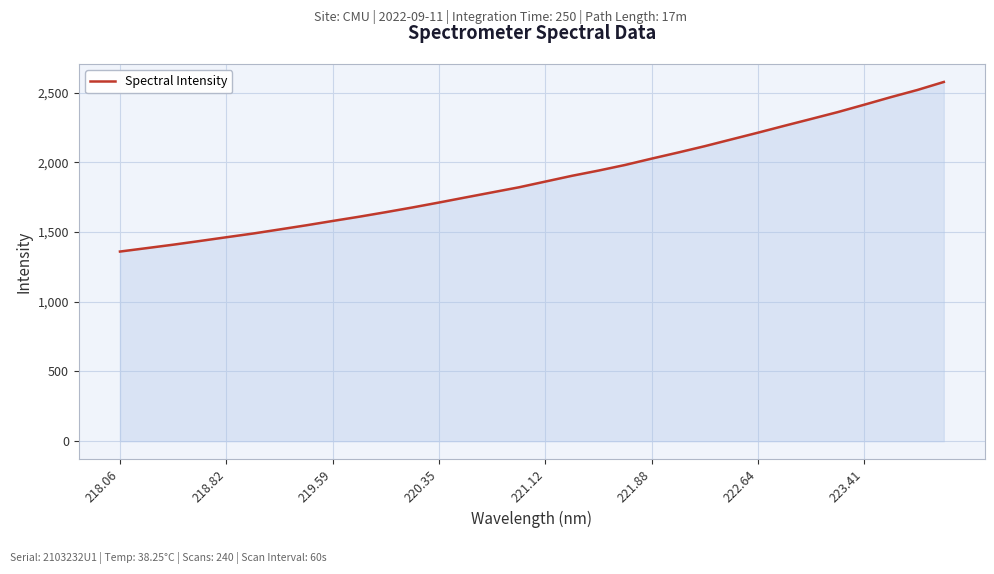

What is the maximum value shown in the chart?

2576.5